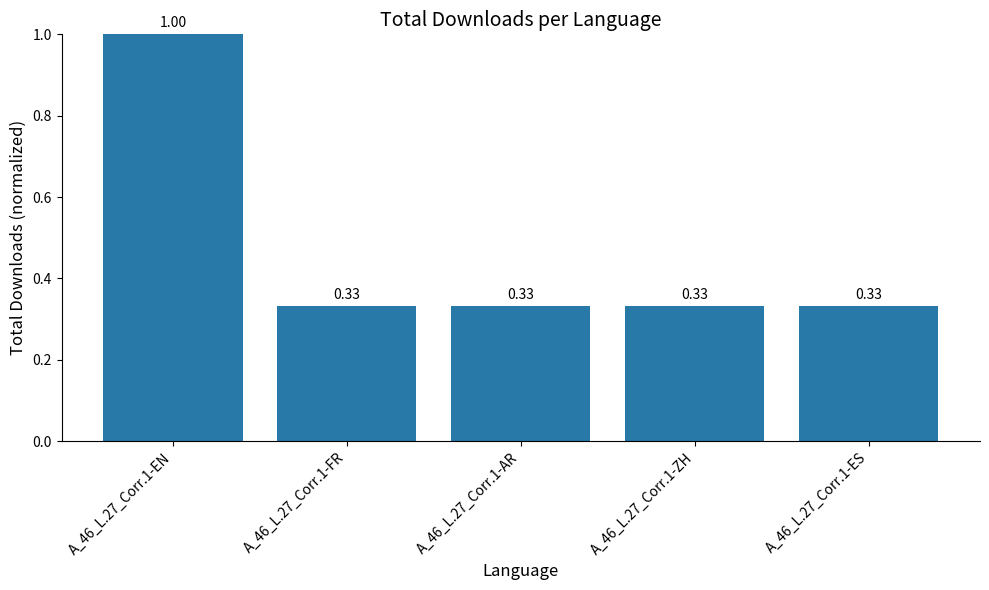

How many bars are there in total?

5